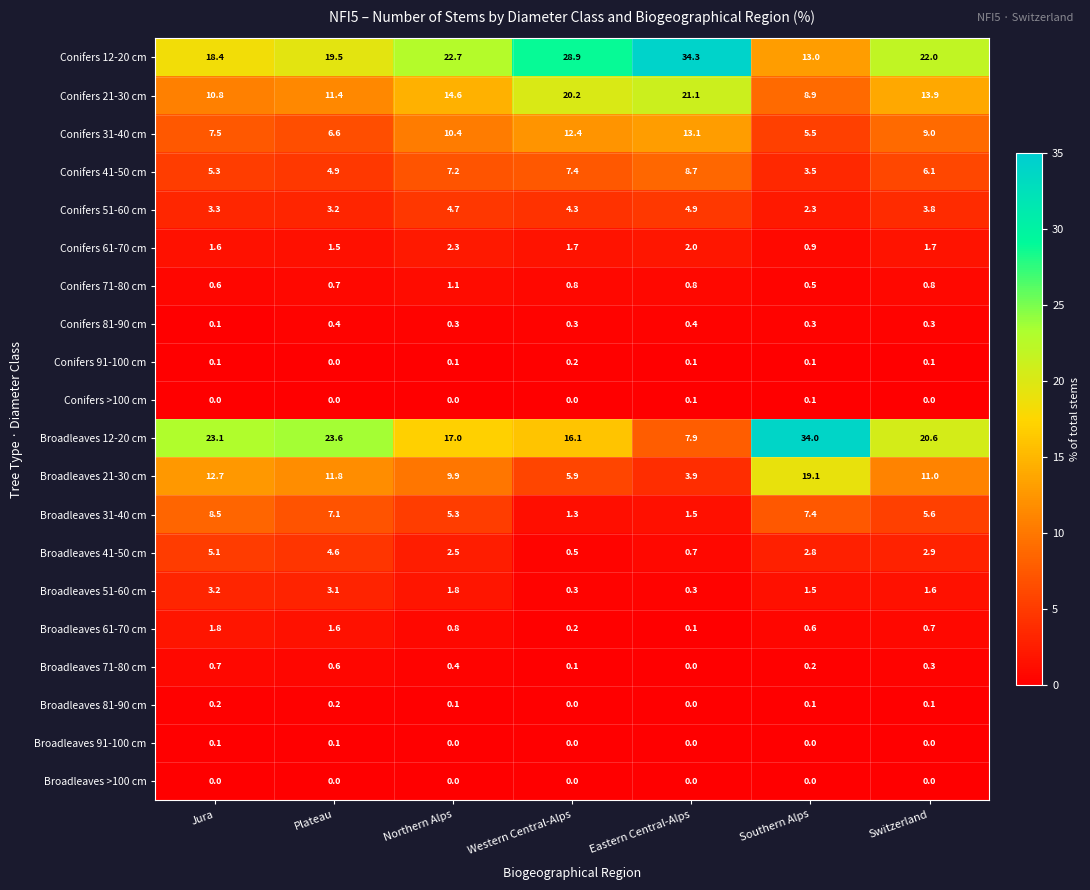

The value of Broadleaves 51-60 cm at Plateau is 2.0. True or false?

False